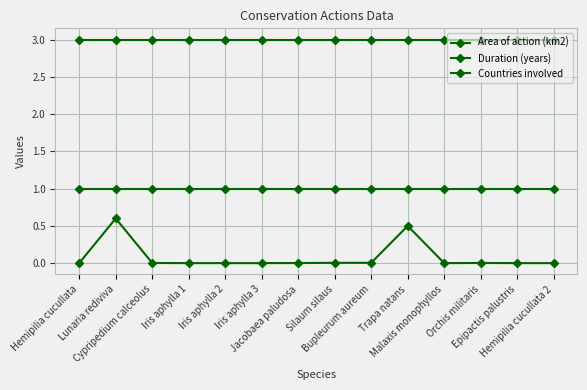

At which category is the sum across all series the highest?

Lunaria rediviva